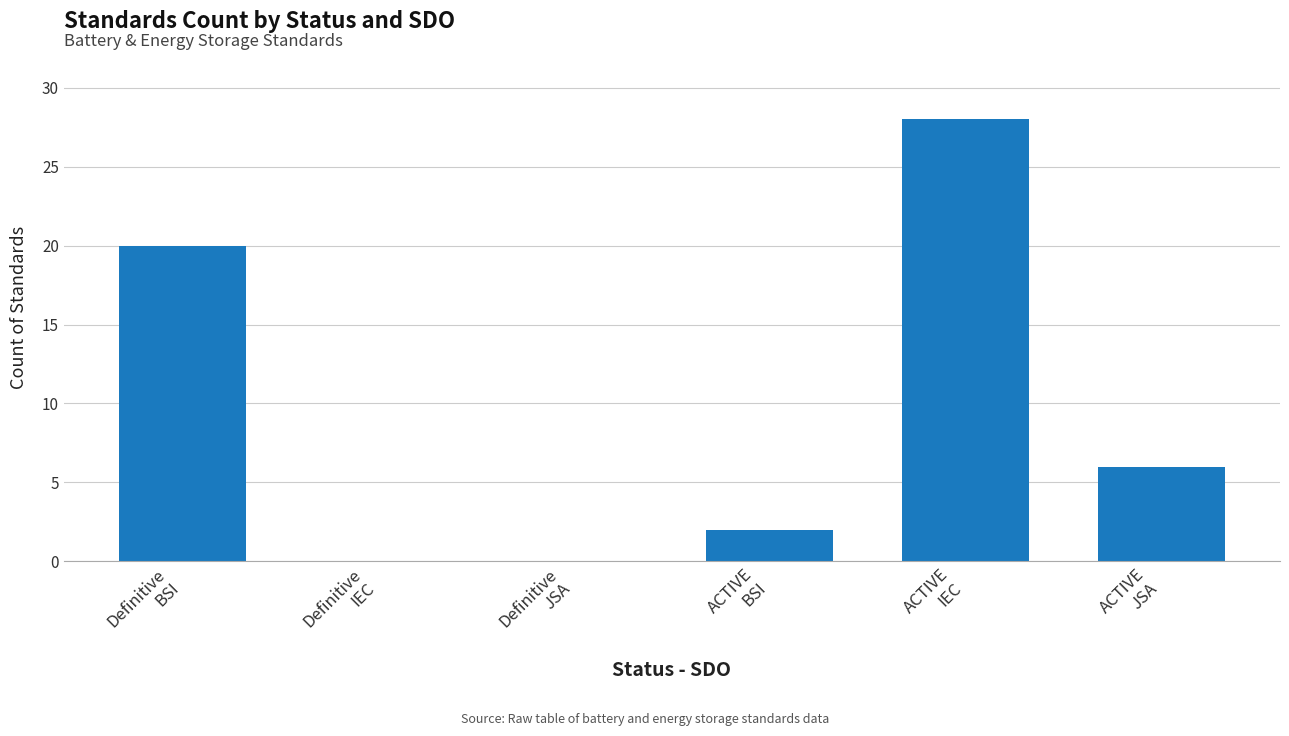

Are the bars grouped side by side (vs. stacked)?

No